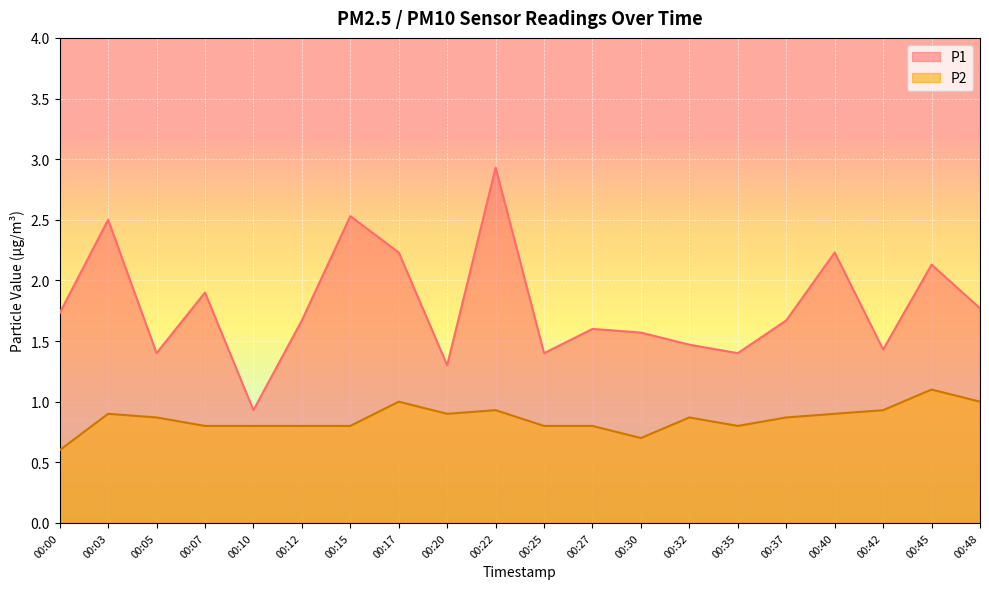

Rank the series by their maximum value, from highest to lowest.

P1, P2